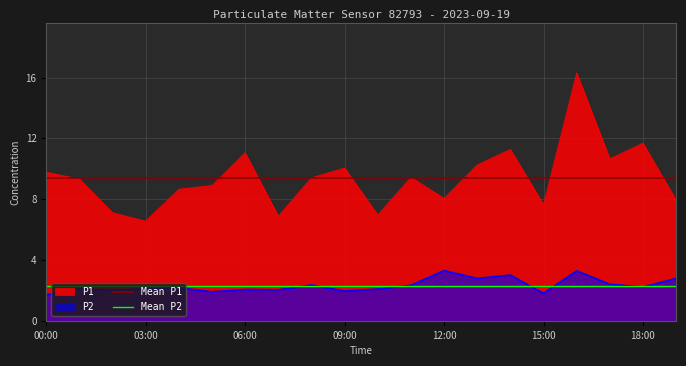

What is the spread (max minus min) of values at 00:00?

7.1